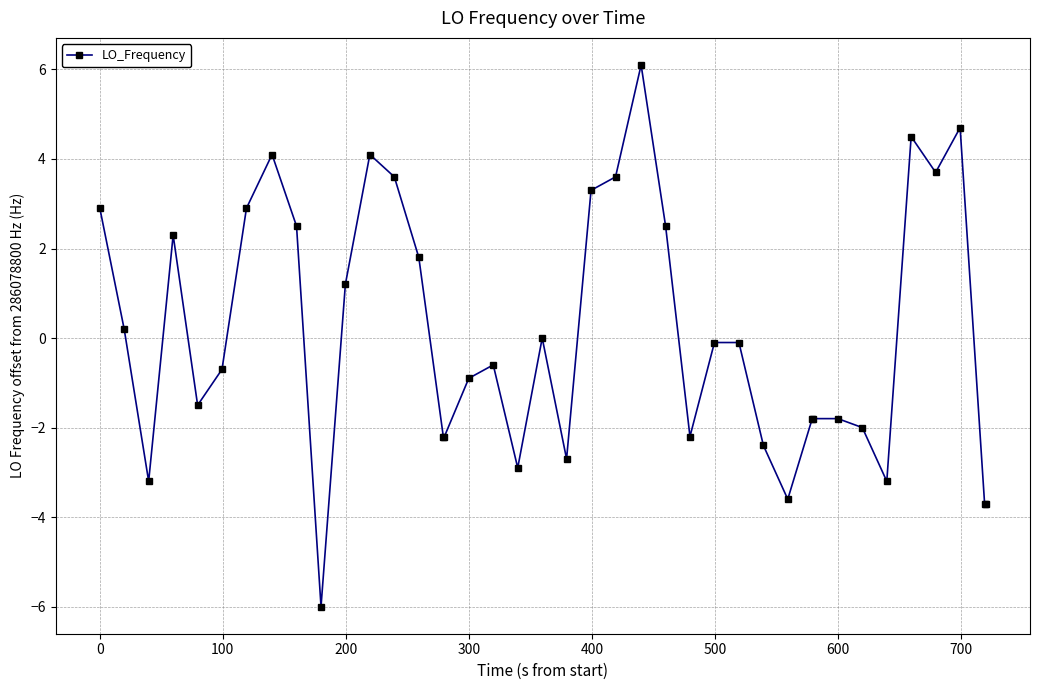

Count the number of data series in this chart.

1